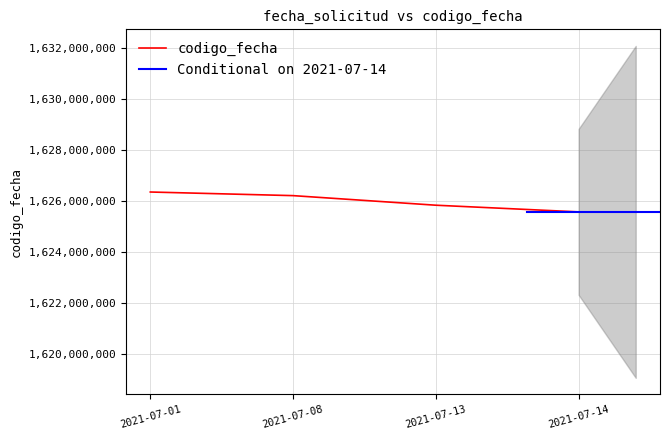

What is the maximum value for codigo_fecha?

1626354598